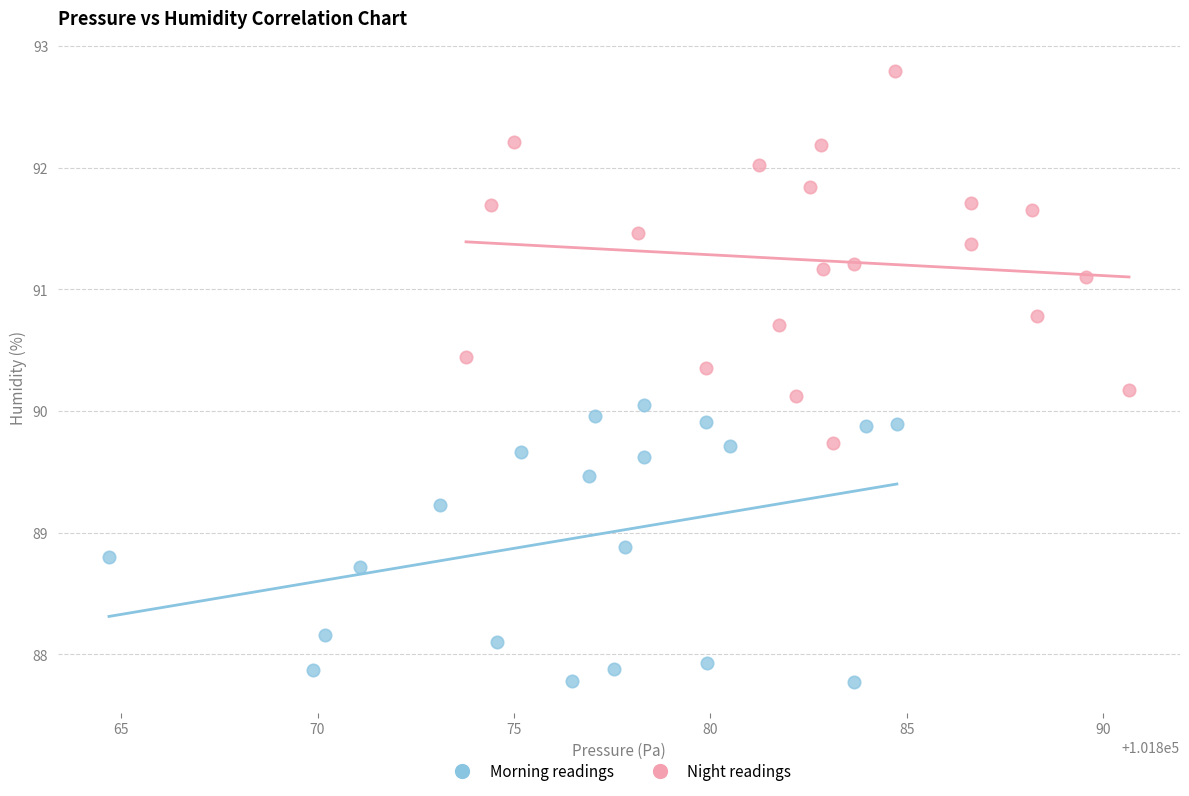

Which series reaches the maximum Y coordinate?

Night readings